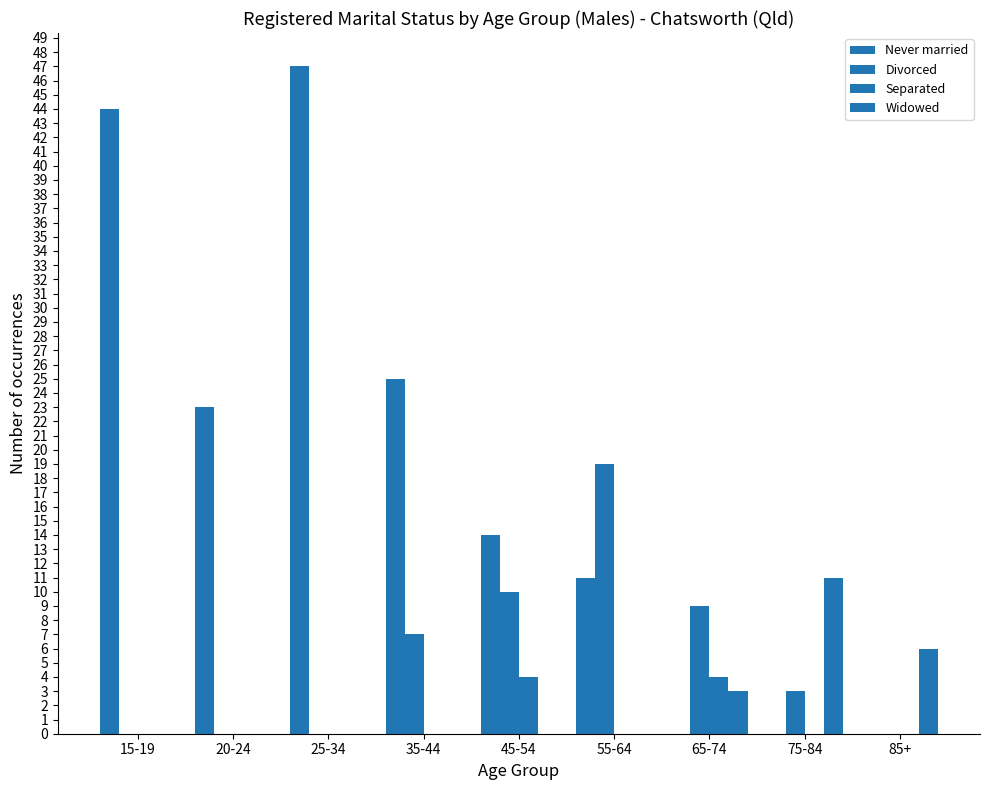

What is the greatest value displayed?

47